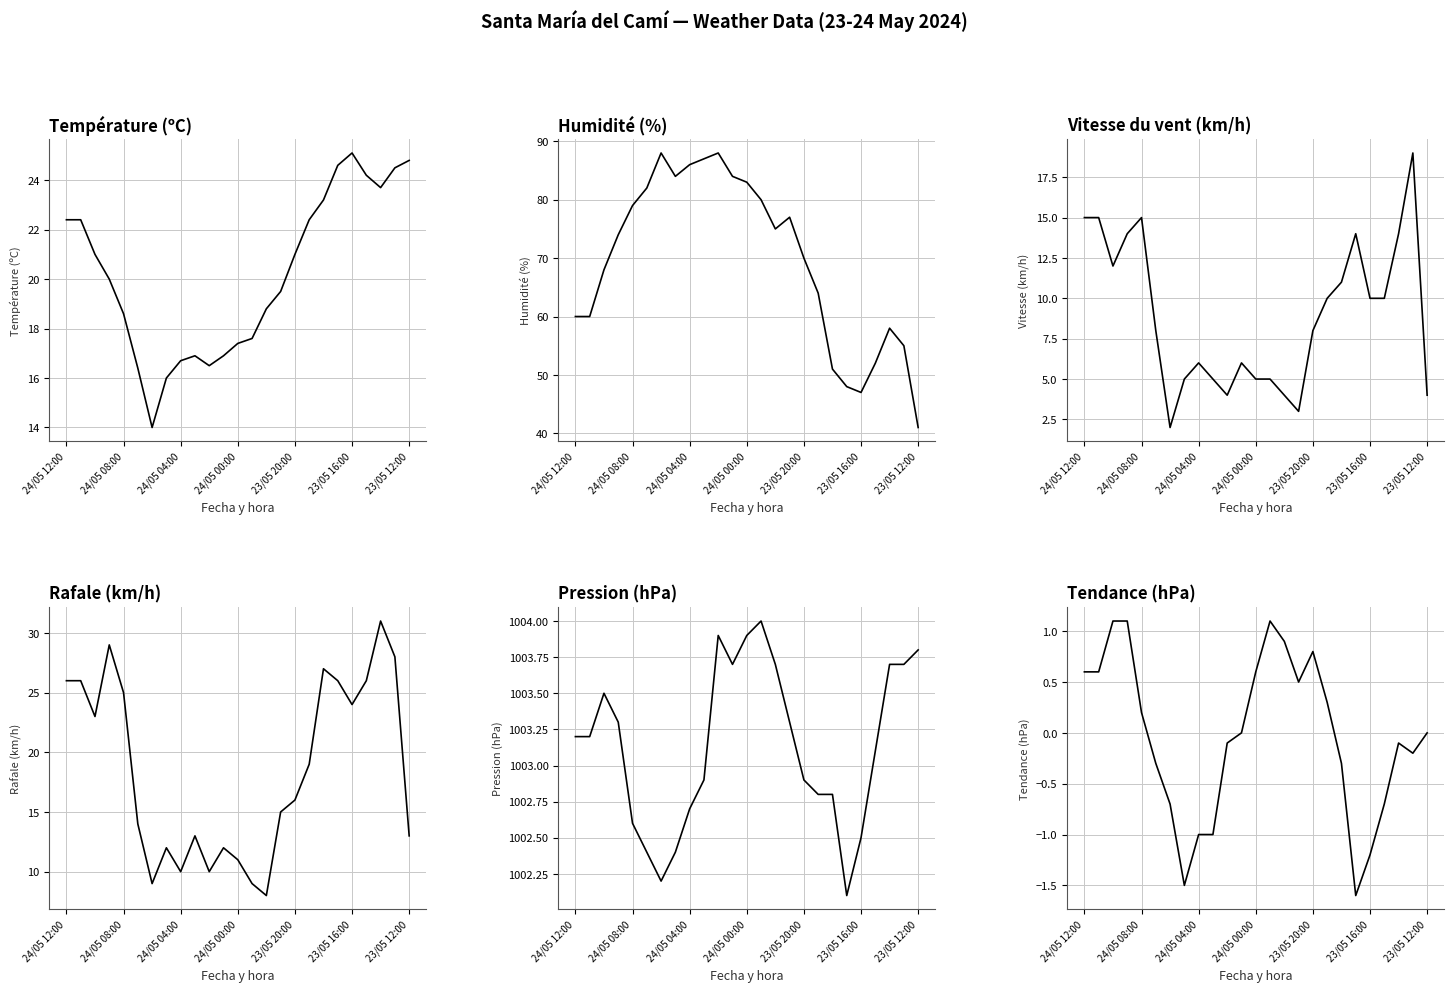

How many values in the Vitesse du vent (km/h) series are below 8?

11